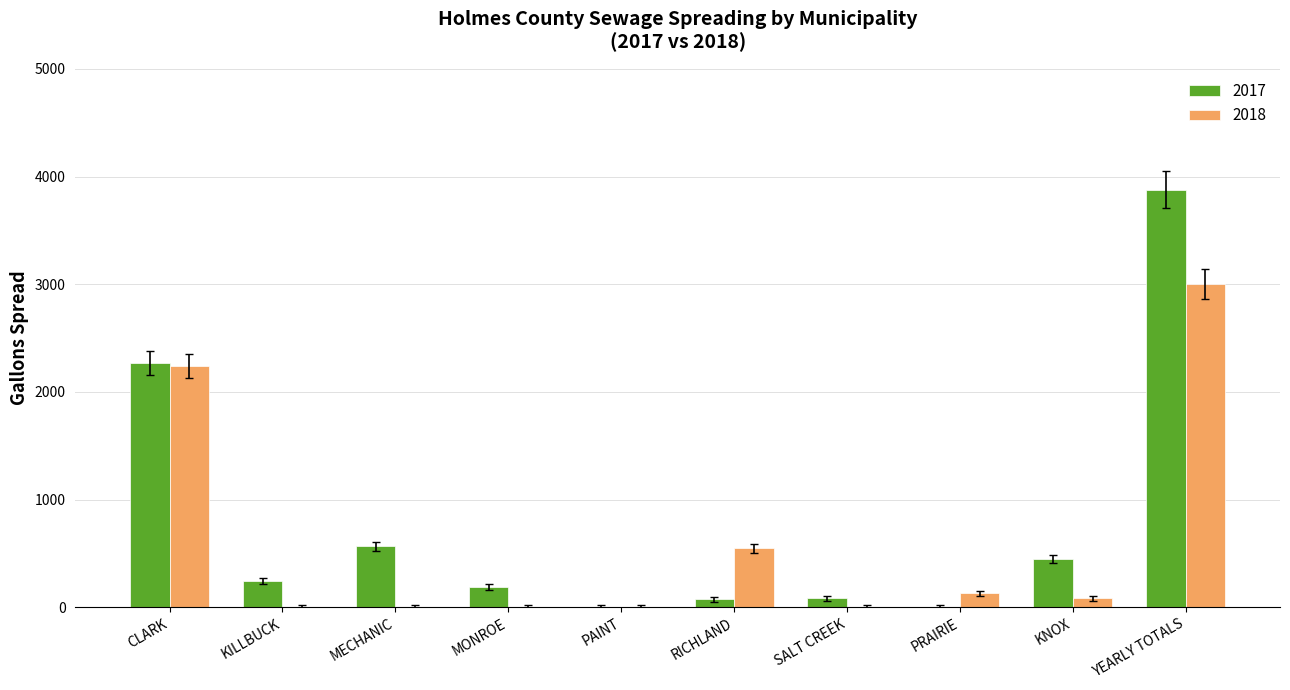

Count the number of categories in the chart.

10